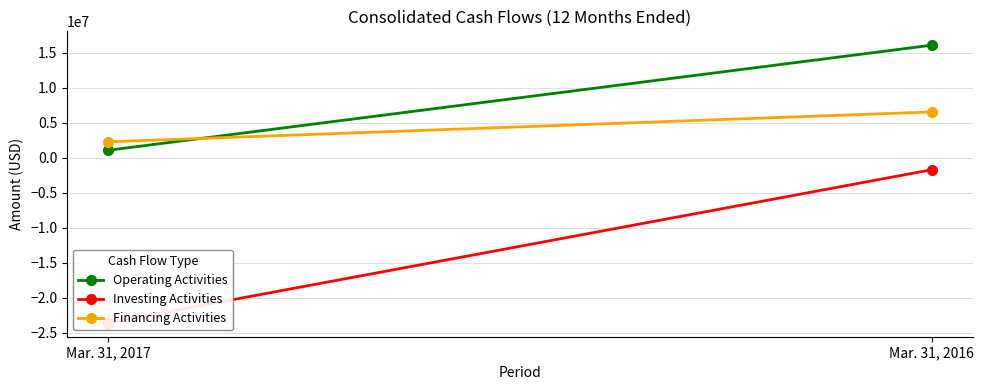

What is the value of the Investing Activities point at the 2nd from the left?

-1717335